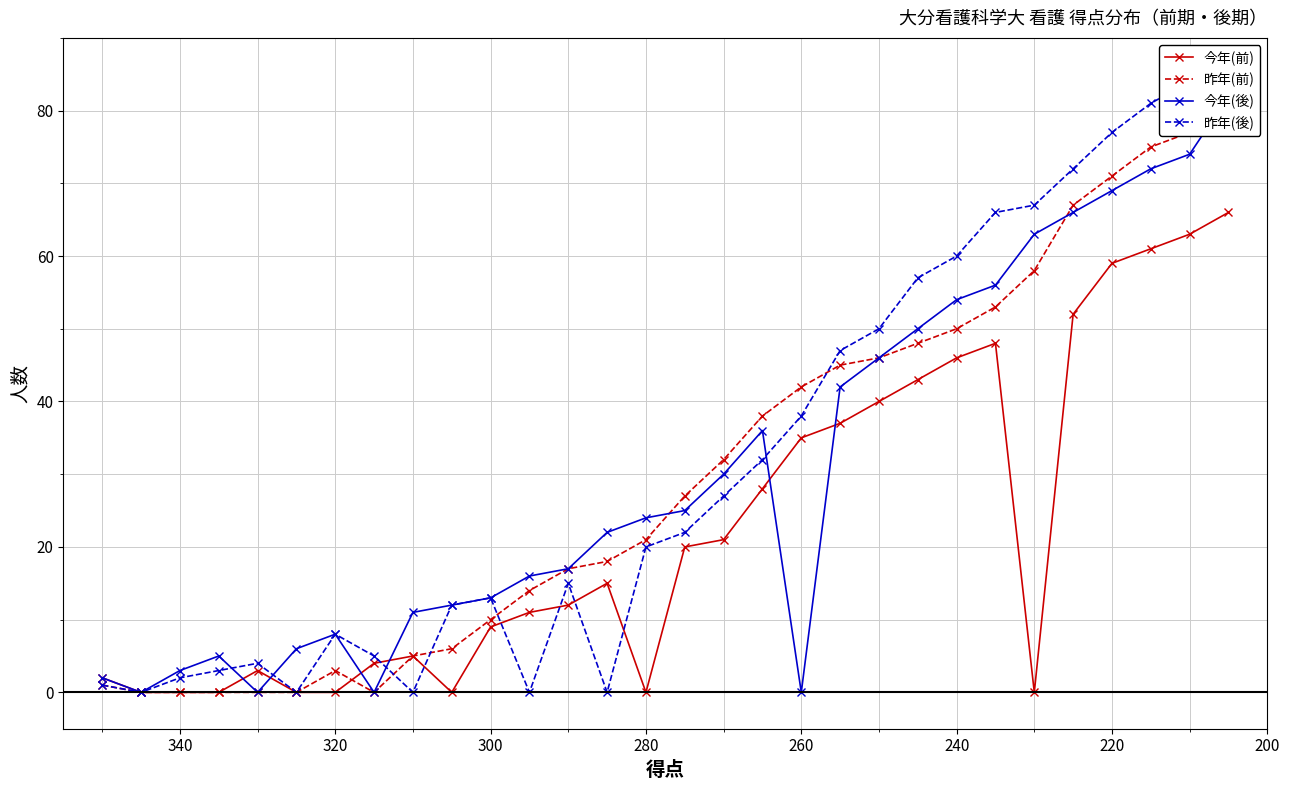

Is the value of 今年(後) at 240 greater than the value of 昨年(前) at 20?

No